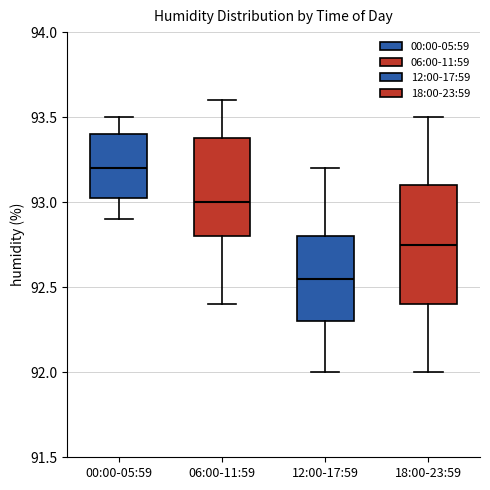

Which box has the highest median line?

00:00-05:59